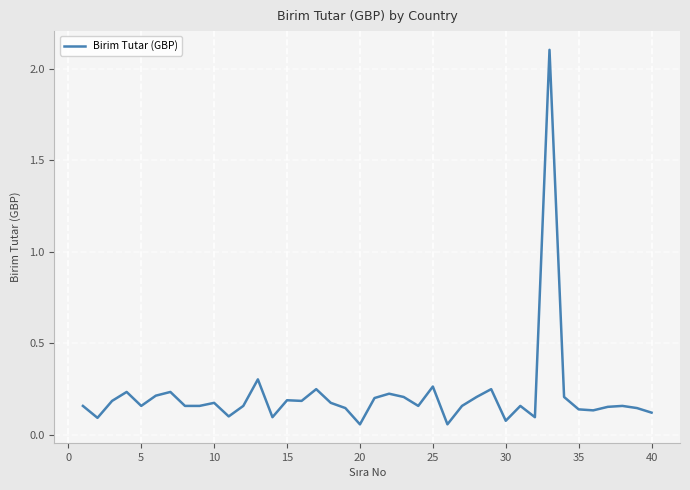

What is the difference between the maximum and minimum values?

2.0